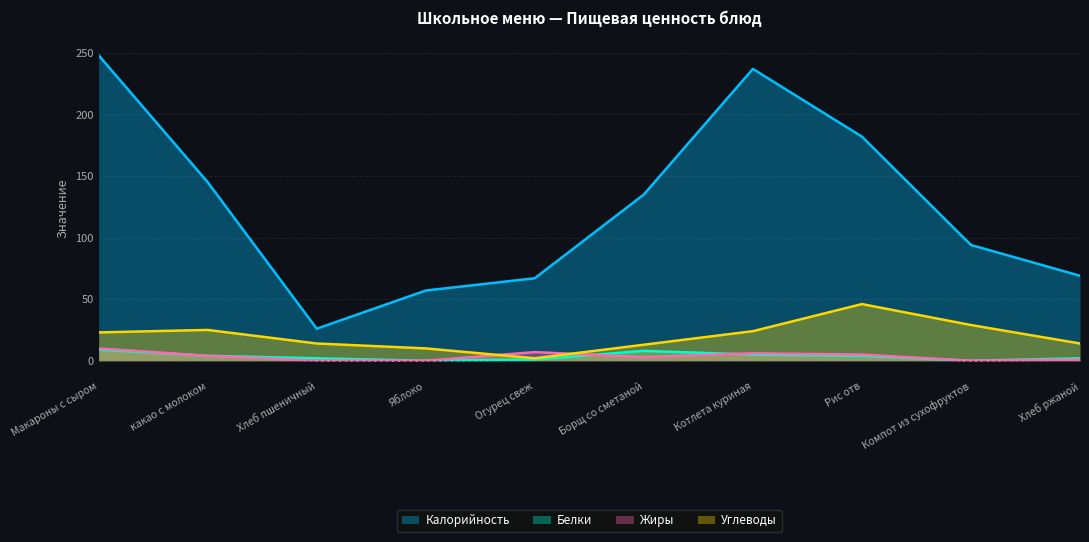

What is the sum of the Калорийность values at Котлета куриная and Компот из сухофруктов?

331